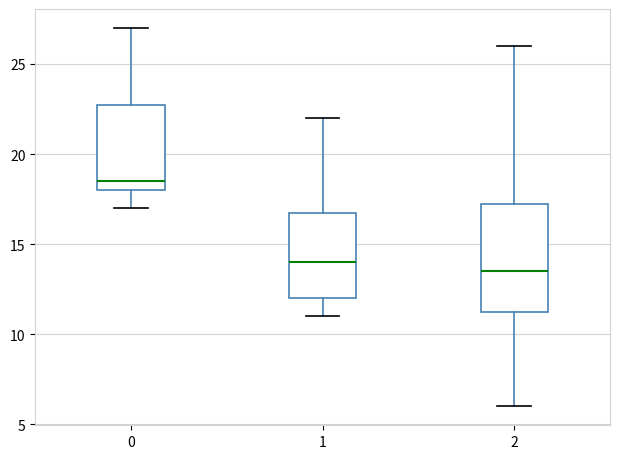

Which box's median line is the lowest?

2